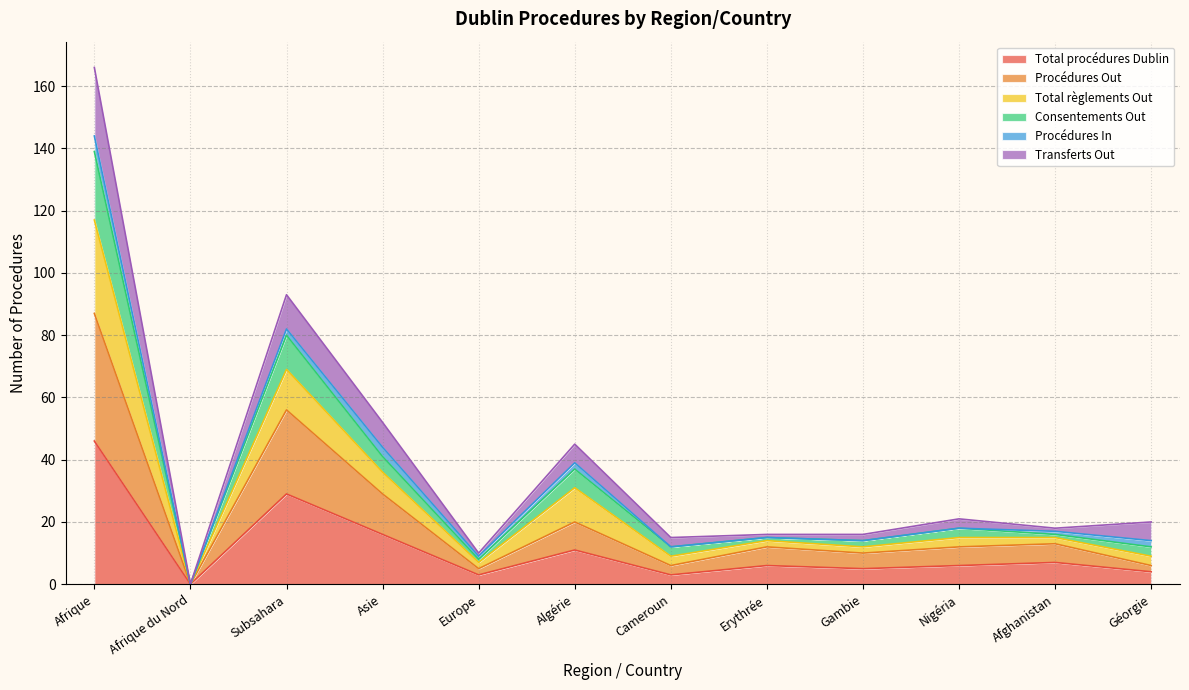

True or false: Total règlements Out has more than 2 points higher than both neighbors.

True